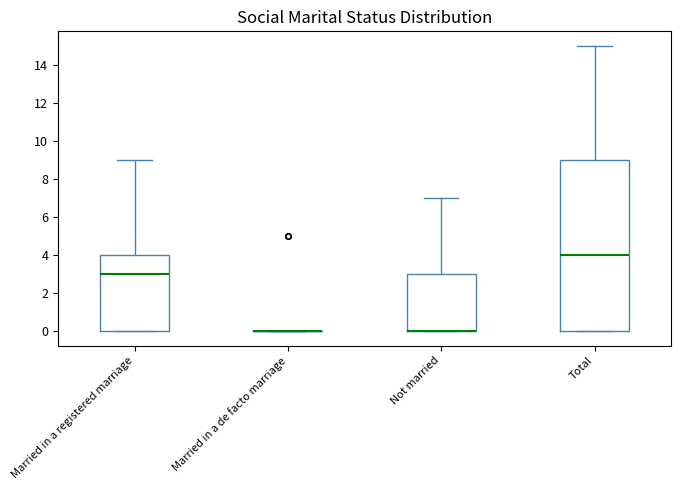

Reading left to right, transcribe this box plot: for each box, give where its median line is, the range the box spans, and where its two whiskers end, as read against the y-axis. The values are not printed on the chart, so give them approximately, as read against the axis.

Married in a registered marriage: median 3, box 0 to 4, whiskers 0 to 9
Married in a de facto marriage: box collapsed to a line at 0, whiskers 0 to 0
Not married: median 0 (drawn on the box's lower edge), box 0 to 3, whiskers 0 to 7
Total: median 4, box 0 to 9, whiskers 0 to 15